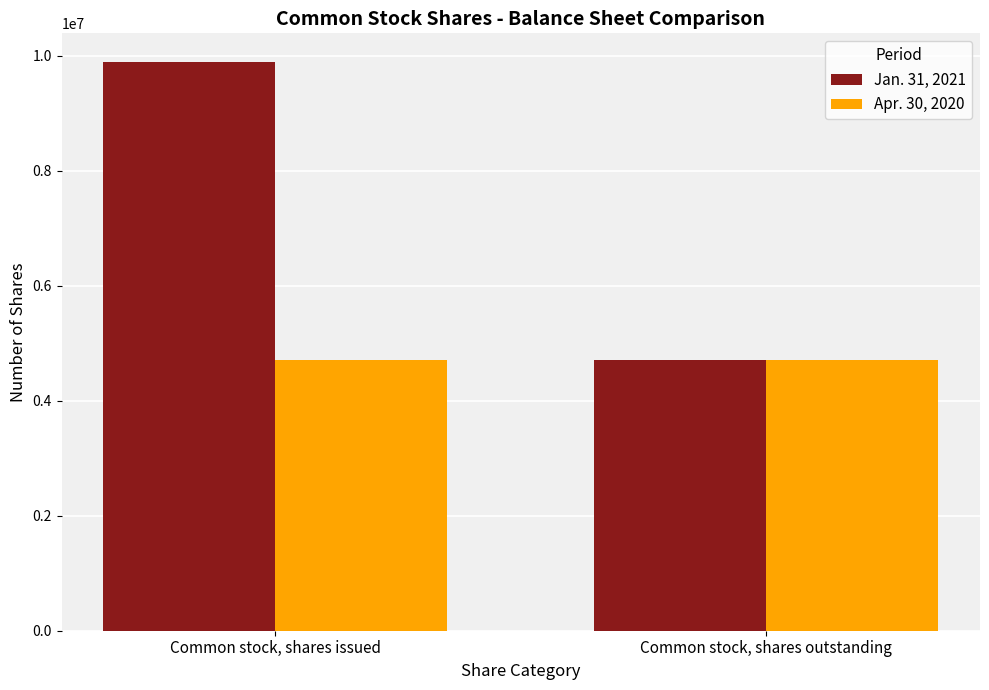

Where is Jan. 31, 2021 nearest to the value 7298399?

Common stock, shares outstanding